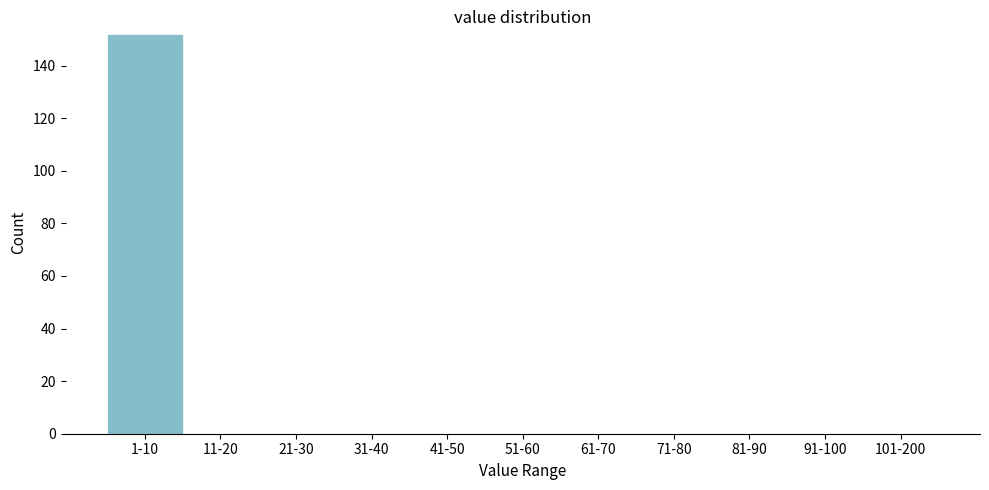

Reading left to right, extract all data points from this chart.

1-10=152	11-20=0	21-30=0	31-40=0	41-50=0	51-60=0	61-70=0	71-80=0	81-90=0	91-100=0	101-200=0